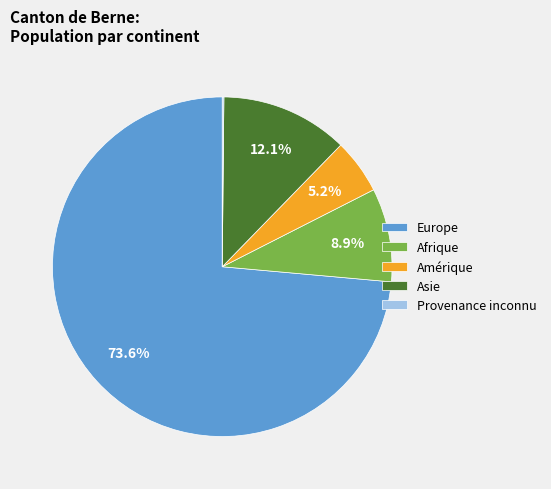

To the nearest percent, what is the difference between the Amérique and Europe slice percentages?

68%